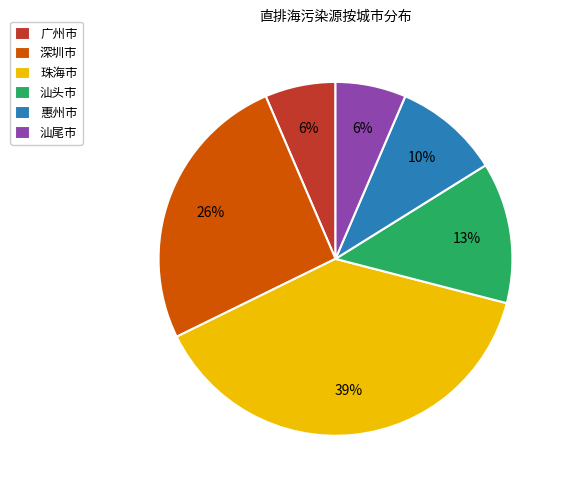

Count the number of slices in the pie.

6